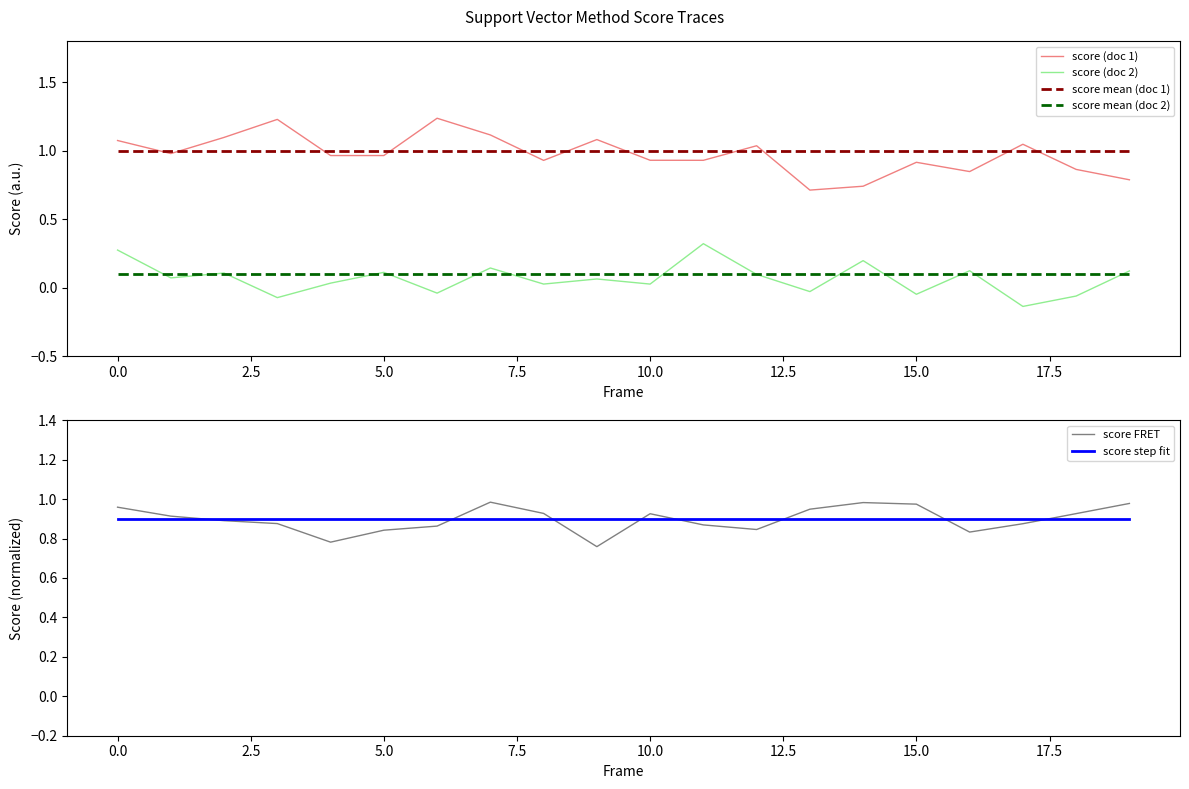

Reading right to left, extract all data points from this chart.

score (doc 1): 0.8	0.9	1.0	0.8	0.9	0.7	0.7	1.0	0.9	0.9	1.1	0.9	1.1	1.2	1.0	1.0	1.2	1.1	1.0	1.1
score (doc 2): 0.1	-0.1	-0.1	0.1	-0.0	0.2	-0.0	0.1	0.3	0.0	0.1	0.0	0.1	-0.0	0.1	0.0	-0.1	0.1	0.1	0.3
score mean (doc 1): 1.0	1.0	1.0	1.0	1.0	1.0	1.0	1.0	1.0	1.0	1.0	1.0	1.0	1.0	1.0	1.0	1.0	1.0	1.0	1.0
score mean (doc 2): 0.1	0.1	0.1	0.1	0.1	0.1	0.1	0.1	0.1	0.1	0.1	0.1	0.1	0.1	0.1	0.1	0.1	0.1	0.1	0.1
score FRET: 1.0	0.9	0.9	0.8	1.0	1.0	0.9	0.8	0.9	0.9	0.8	0.9	1.0	0.9	0.8	0.8	0.9	0.9	0.9	1.0
score step fit: 0.9	0.9	0.9	0.9	0.9	0.9	0.9	0.9	0.9	0.9	0.9	0.9	0.9	0.9	0.9	0.9	0.9	0.9	0.9	0.9